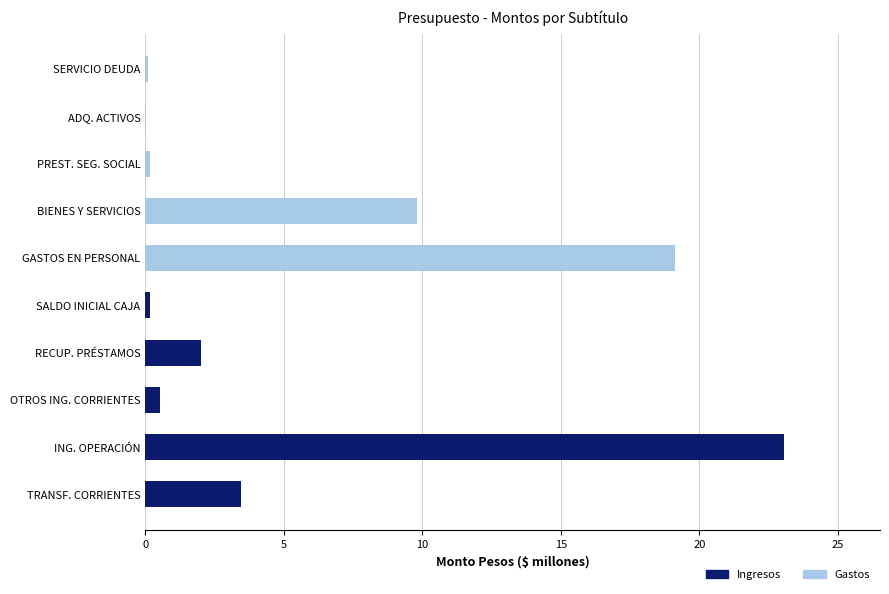

Is it true that Ingresos equals 2.0 at RECUP. PRÉSTAMOS?

True